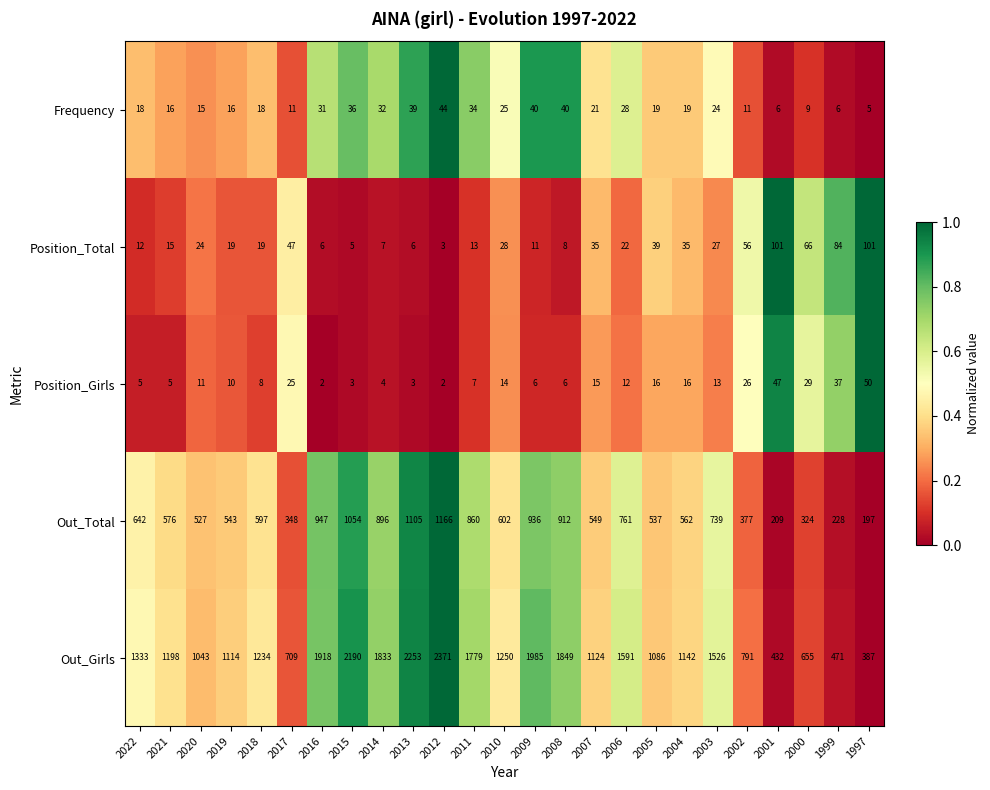

Count the number of data series in this chart.

5